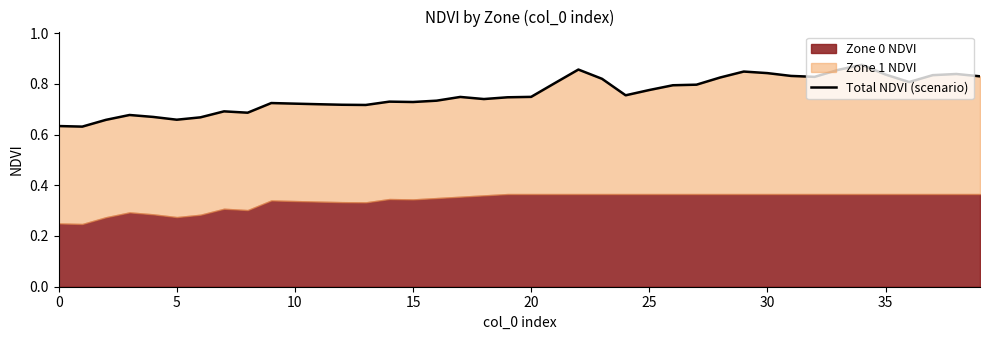

What is the approximate value at 19?

0.7